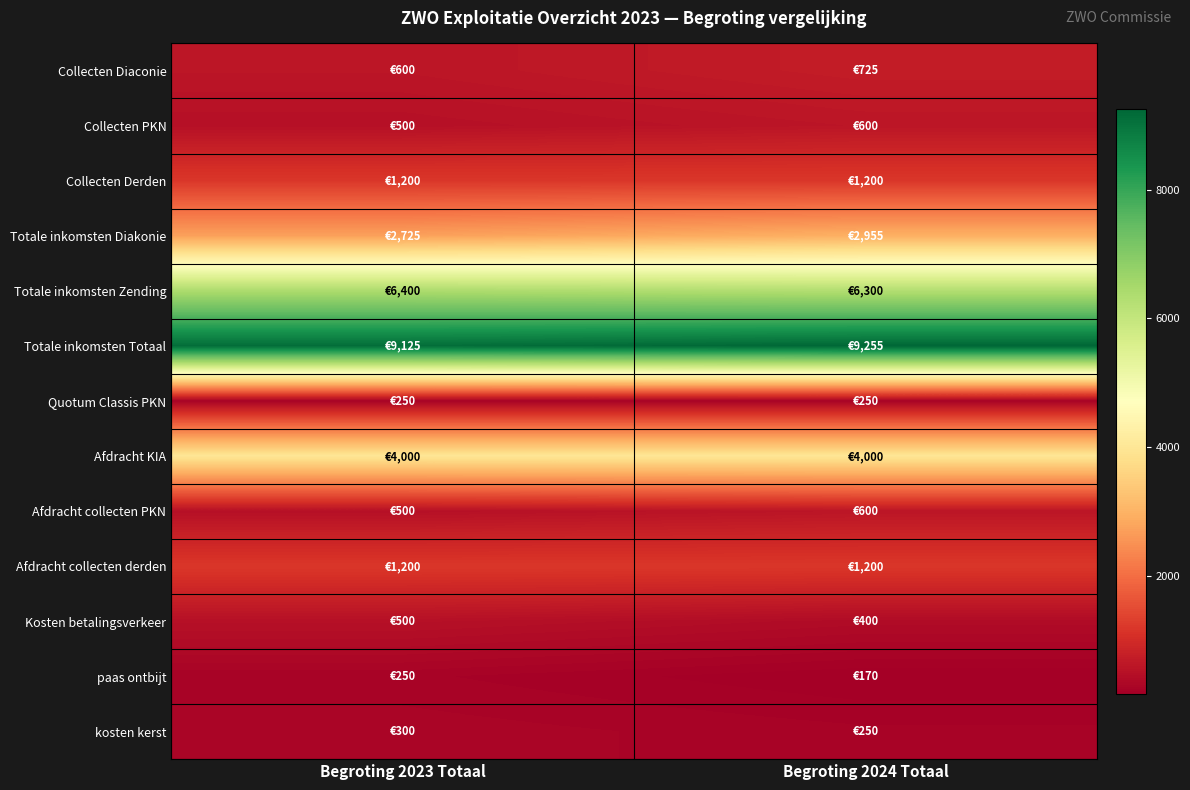

List the series in order of their peak value, highest first.

Totale inkomsten Totaal, Totale inkomsten Zending, Afdracht KIA, Totale inkomsten Diakonie, Collecten Derden, Afdracht collecten derden, Collecten Diaconie, Collecten PKN, Afdracht collecten PKN, Kosten betalingsverkeer, kosten kerst, Quotum Classis PKN, paas ontbijt